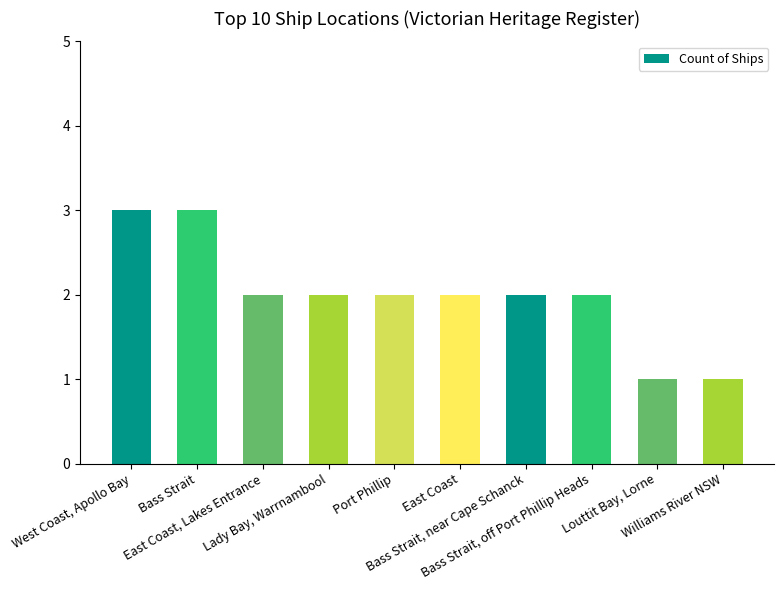

The chart shows a value of 2 at East Coast. True or false?

True